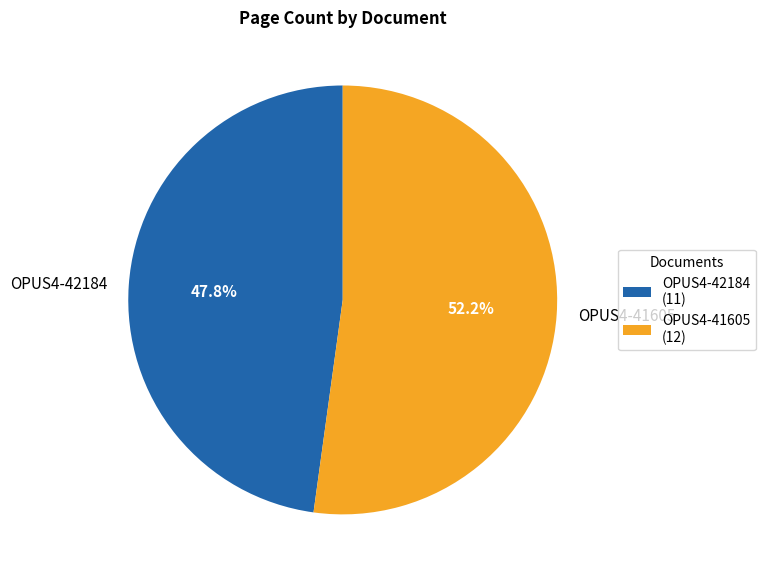

Is it true that OPUS4-41605 is 62% of the pie?

False